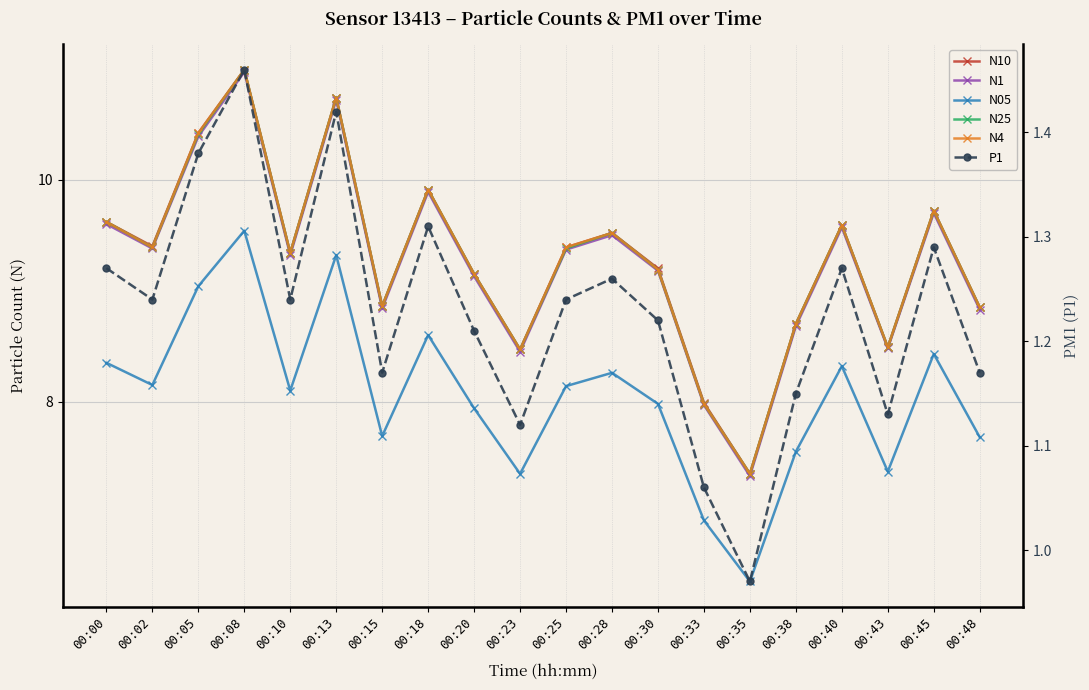

Rank the categories by P1 value from highest to lowest.

00:08, 00:13, 00:05, 00:18, 00:45, 00:00, 00:40, 00:28, 00:02, 00:10, 00:25, 00:30, 00:20, 00:15, 00:48, 00:38, 00:43, 00:23, 00:33, 00:35